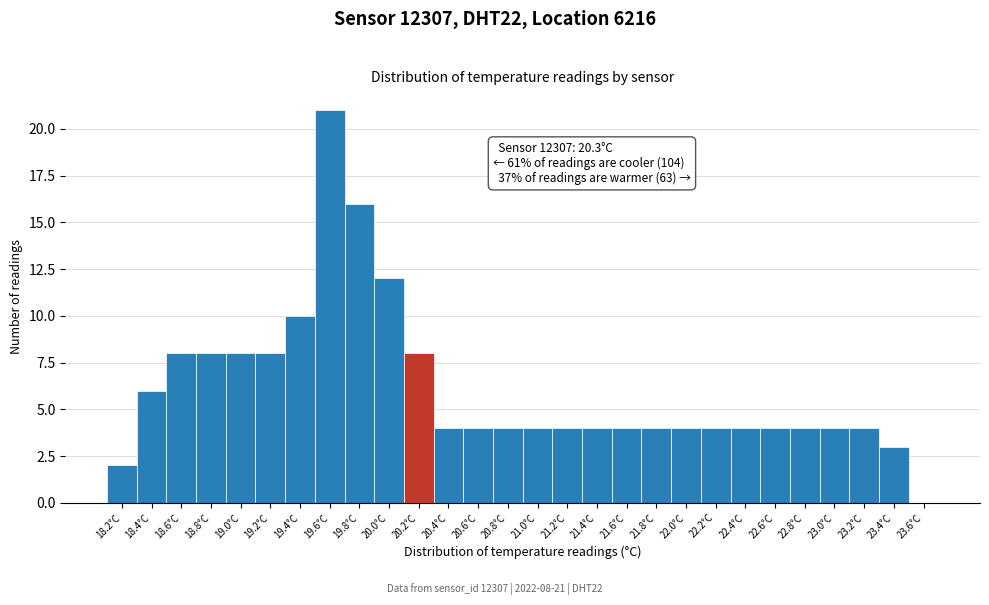

Reading left to right, transcribe all the data shown in this chart.

18.2°C=2	18.4°C=6	18.6°C=8	18.8°C=8	19.0°C=8	19.2°C=8	19.4°C=10	19.6°C=21	19.8°C=16	20.0°C=12	20.2°C=8	20.4°C=4	20.6°C=4	20.8°C=4	21.0°C=4	21.2°C=4	21.4°C=4	21.6°C=4	21.8°C=4	22.0°C=4	22.2°C=4	22.4°C=4	22.6°C=4	22.8°C=4	23.0°C=4	23.2°C=4	23.4°C=3	23.6°C=0